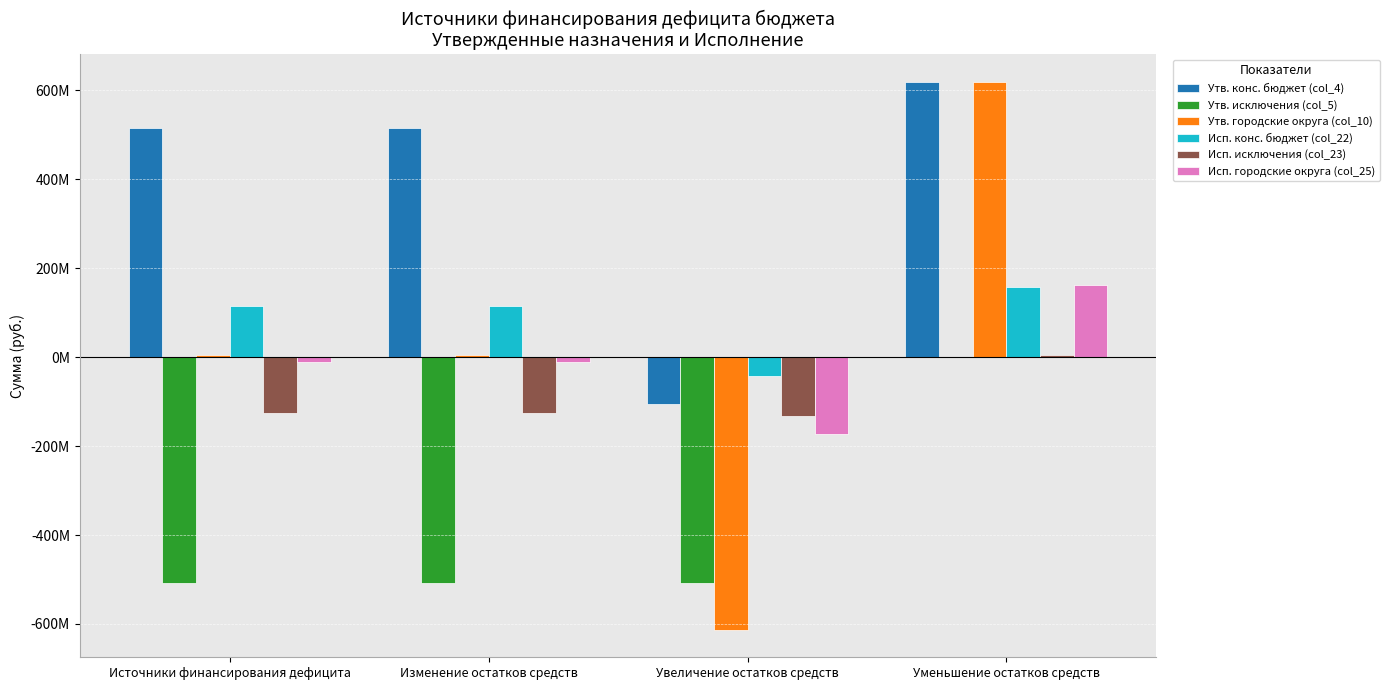

What are all the series names shown in the legend?

Утв. конс. бюджет (col_4), Утв. исключения (col_5), Утв. городские округа (col_10), Исп. конс. бюджет (col_22), Исп. исключения (col_23), Исп. городские округа (col_25)